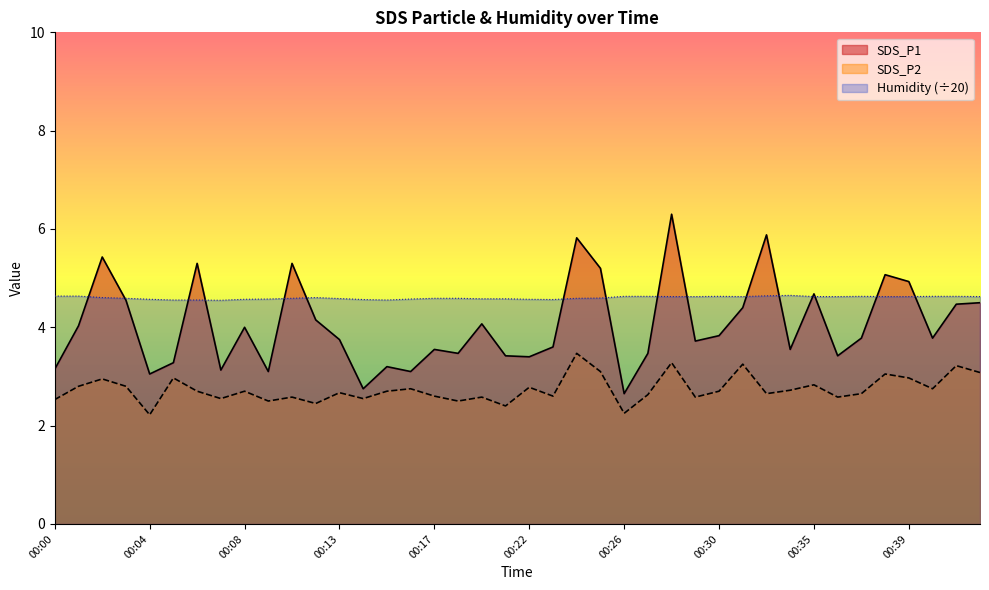

What is the average value of the SDS_P2 series?

2.7